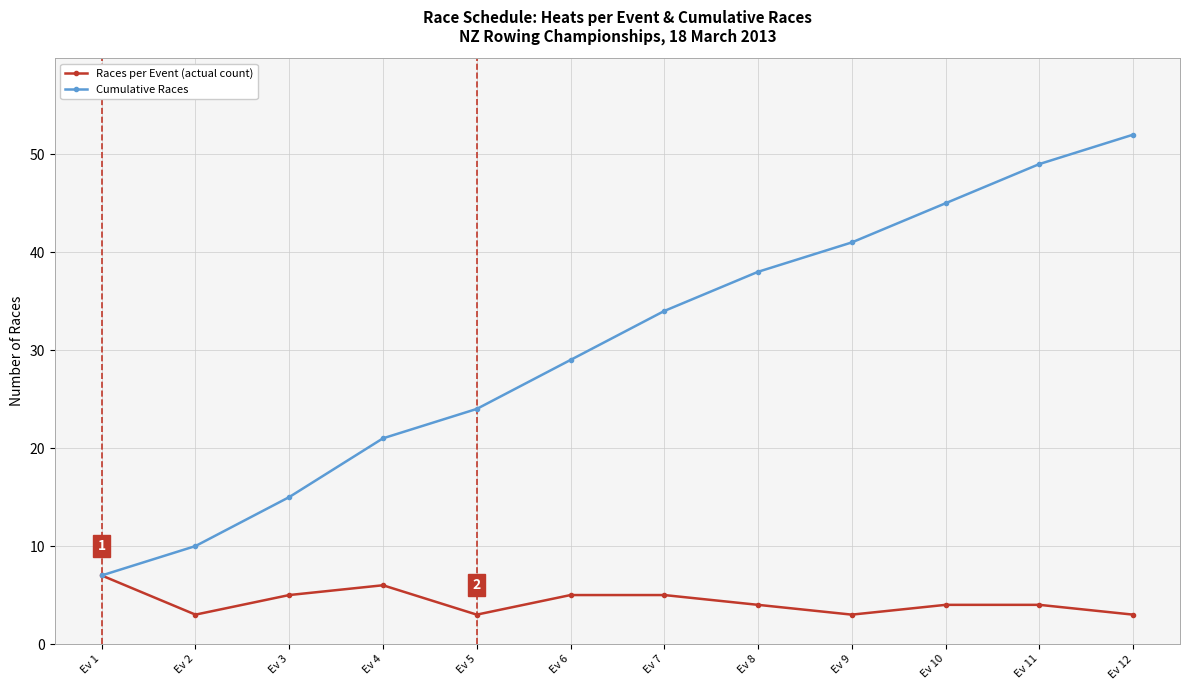

True or false: Races per Event (actual count) has a value of 5 at Ev 3.

True